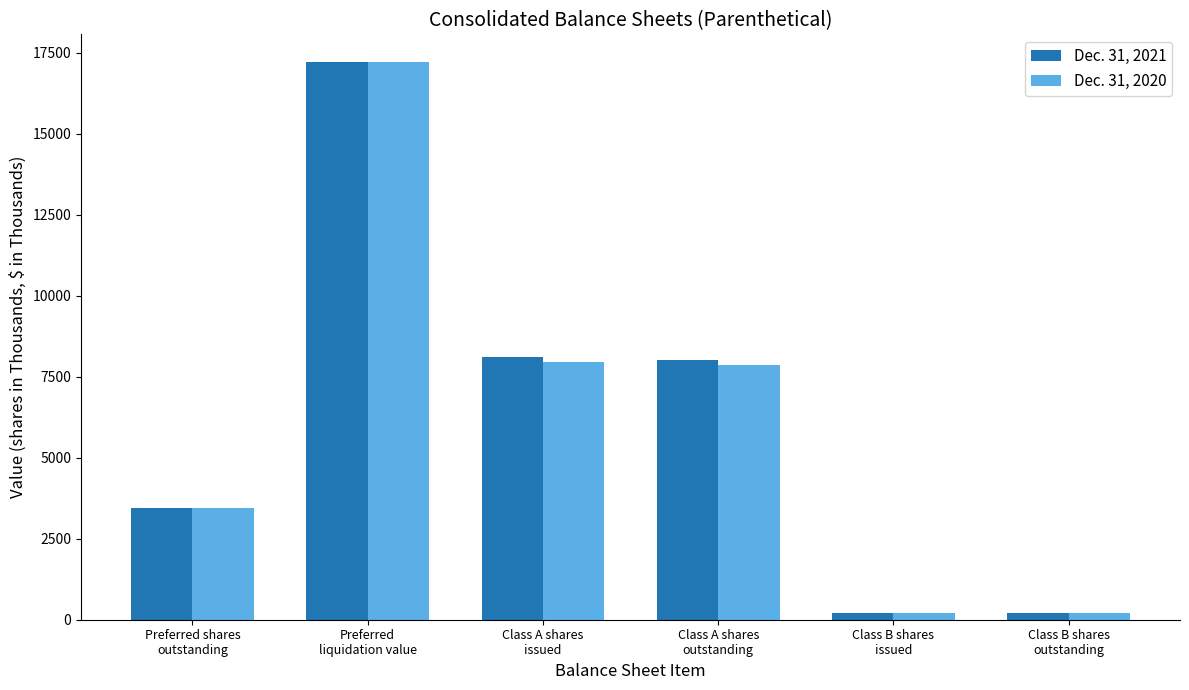

How many categories are shown in the chart?

6